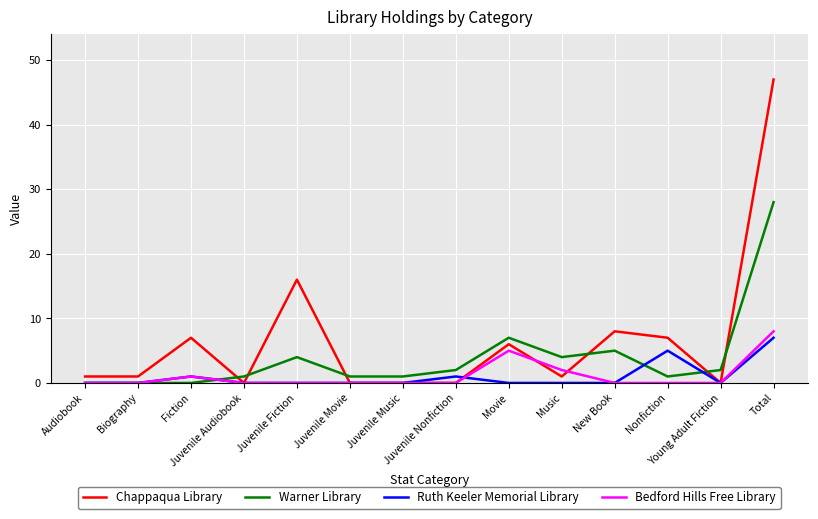

What is the greatest value displayed?

47